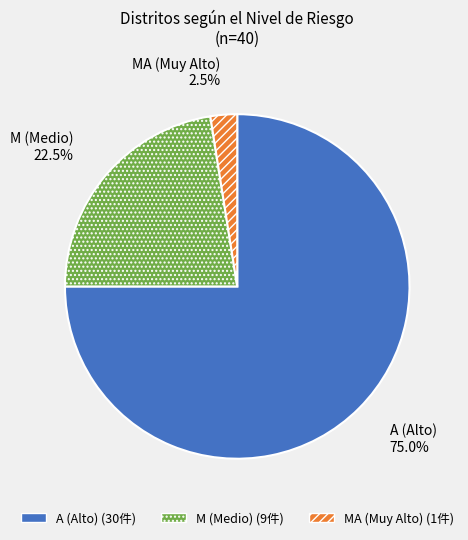

To the nearest percent, what is the average slice percentage?

33%